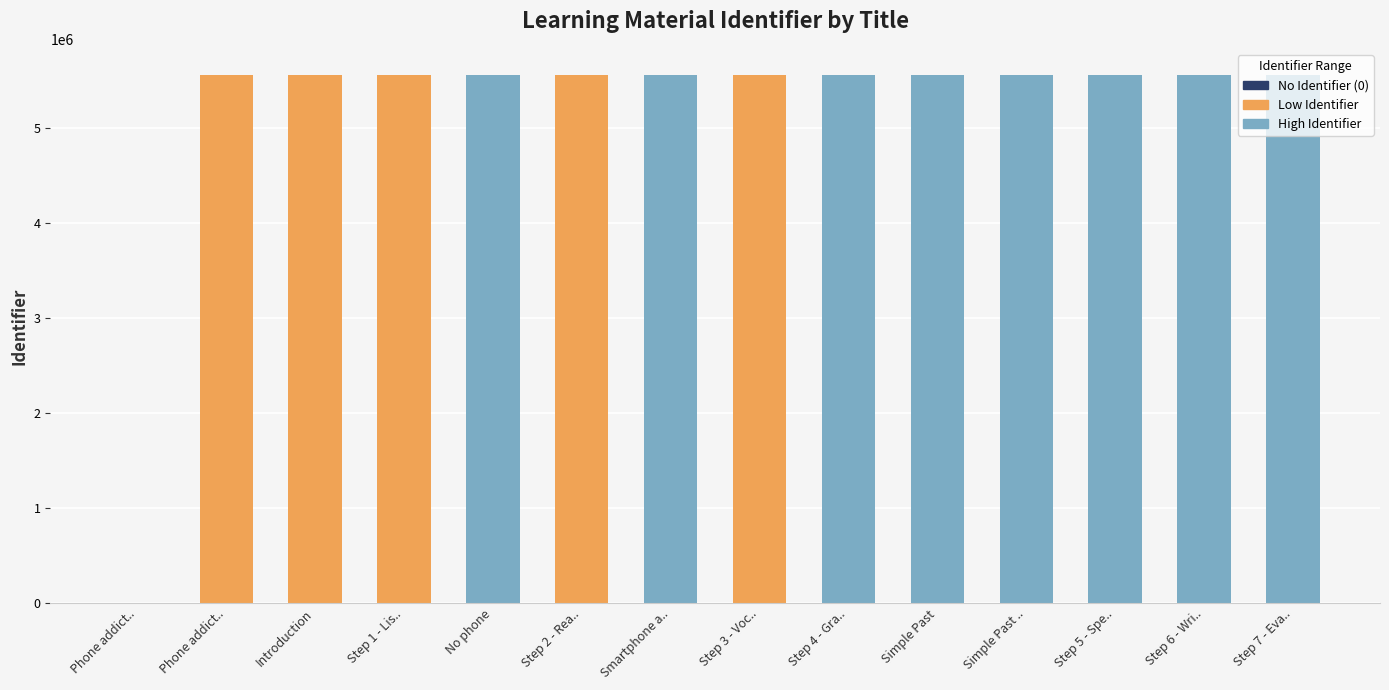

How many distinct data groups are displayed?

1